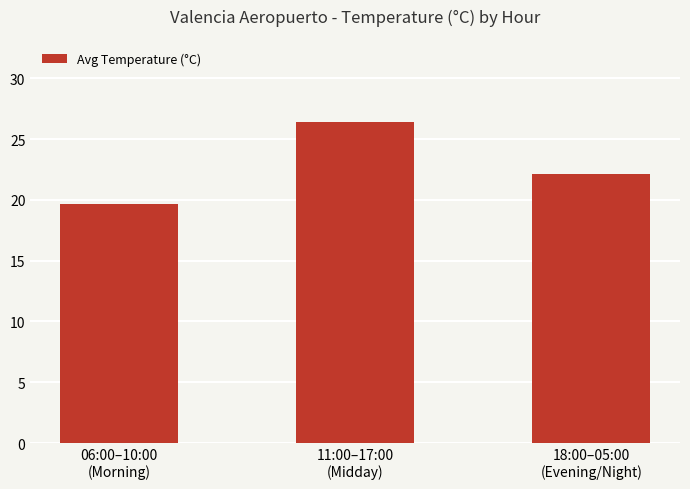

How many values exceed 22?

2